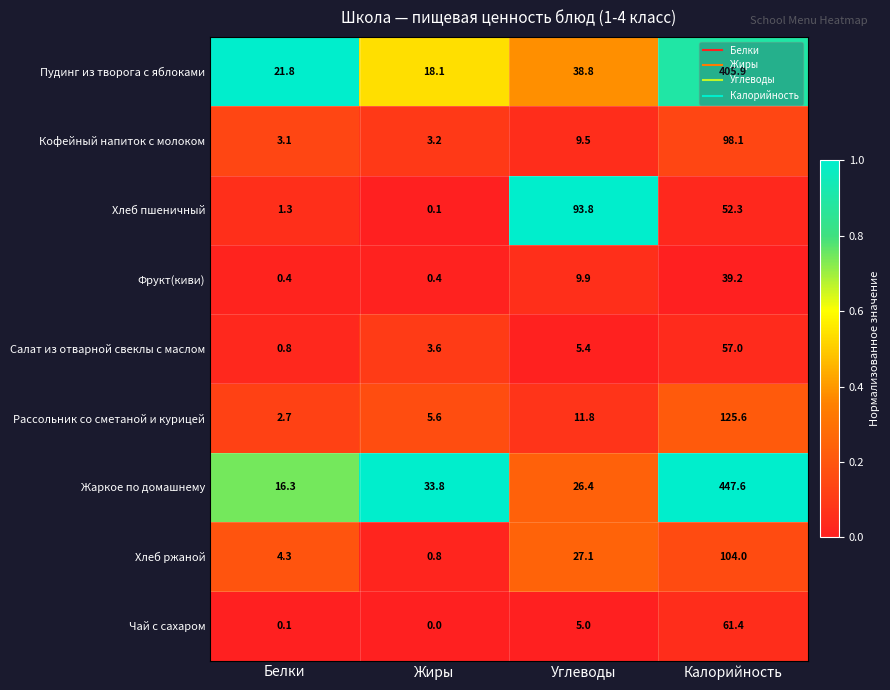

List the labels in order of Кофейный напиток с молоком value, largest first.

Калорийность, Углеводы, Жиры, Белки